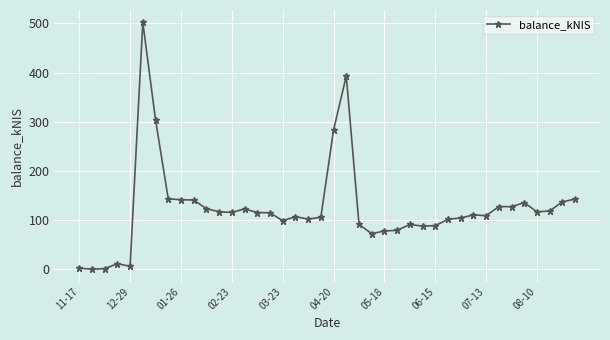

True or false: there are more than 0 points higher than both neighbors.

True